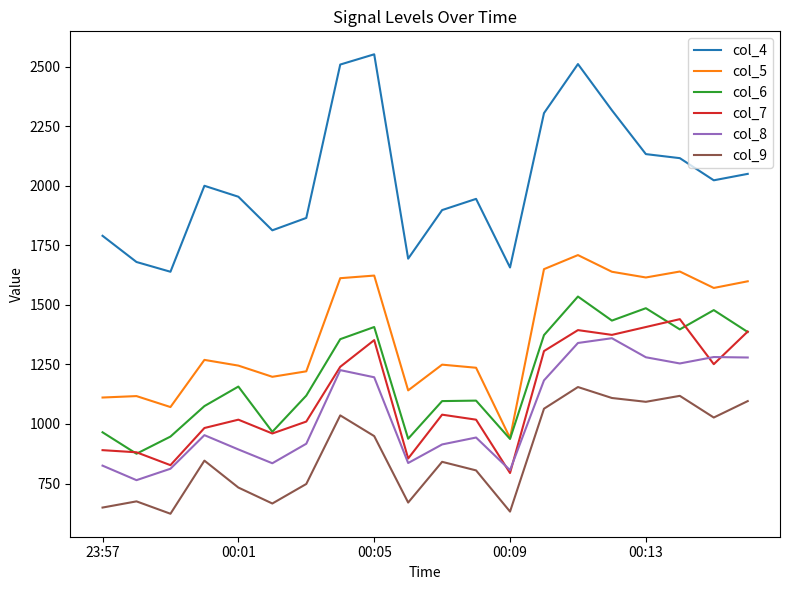

True or false: col_8 and col_6 cross at least once.

False